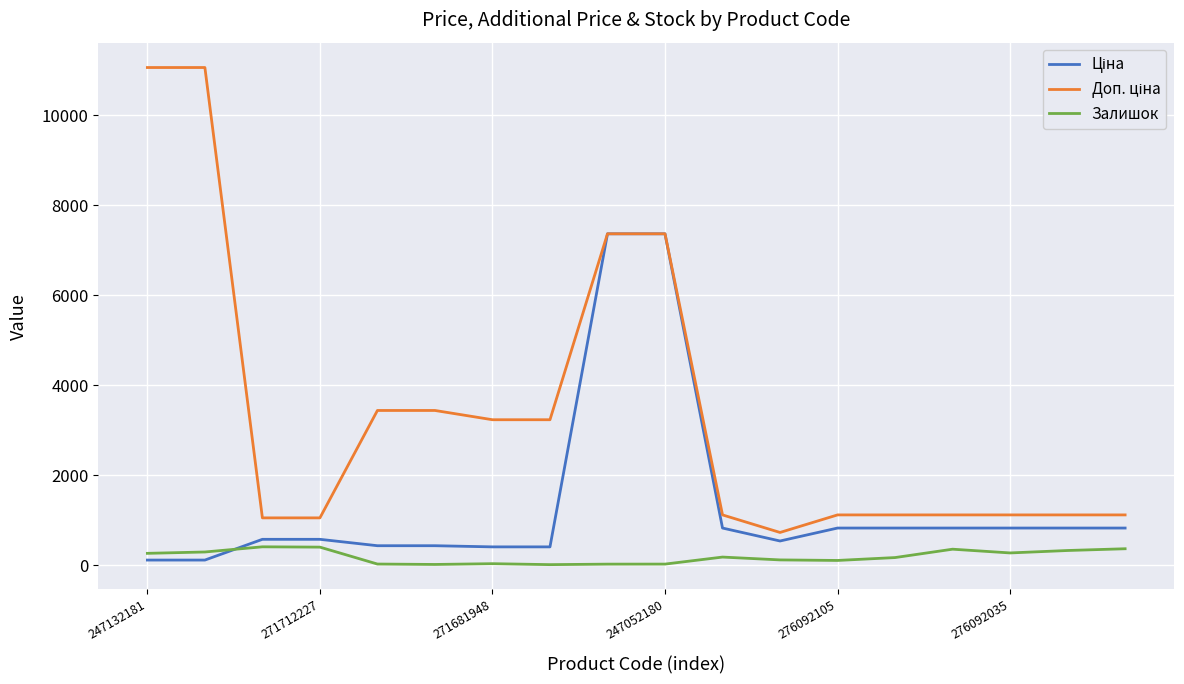

Where is Залишок nearest to the value 207?

10